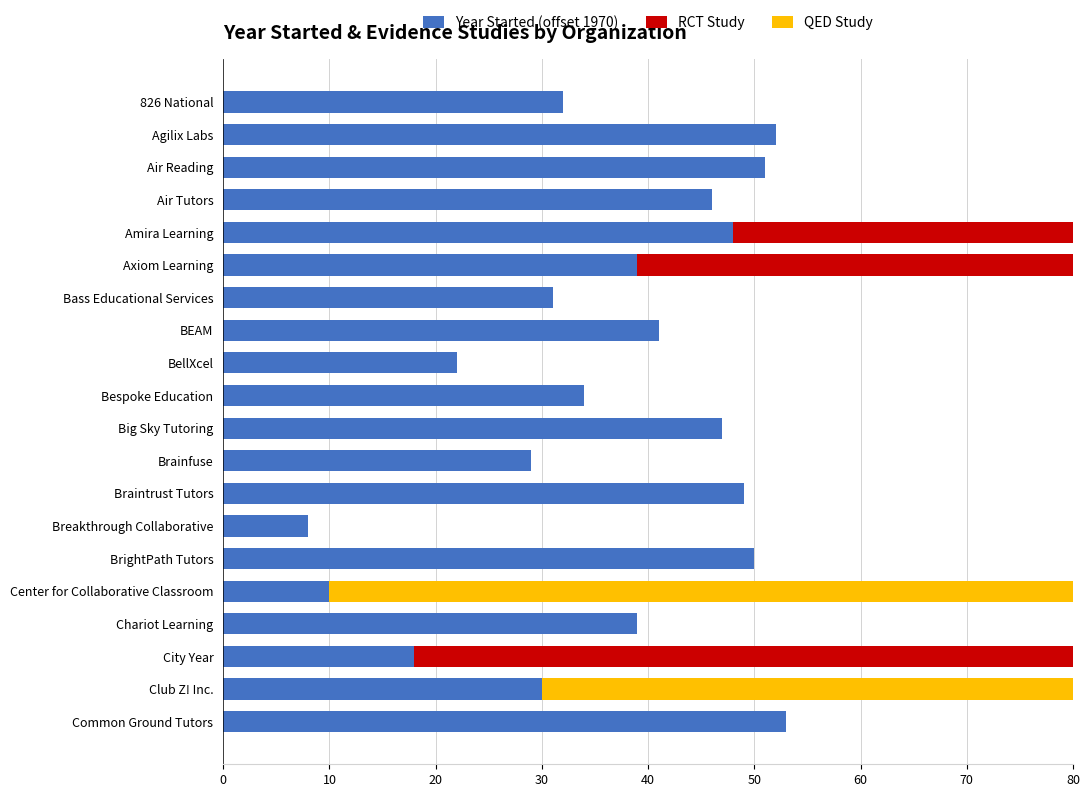

Count the number of categories in the chart.

20